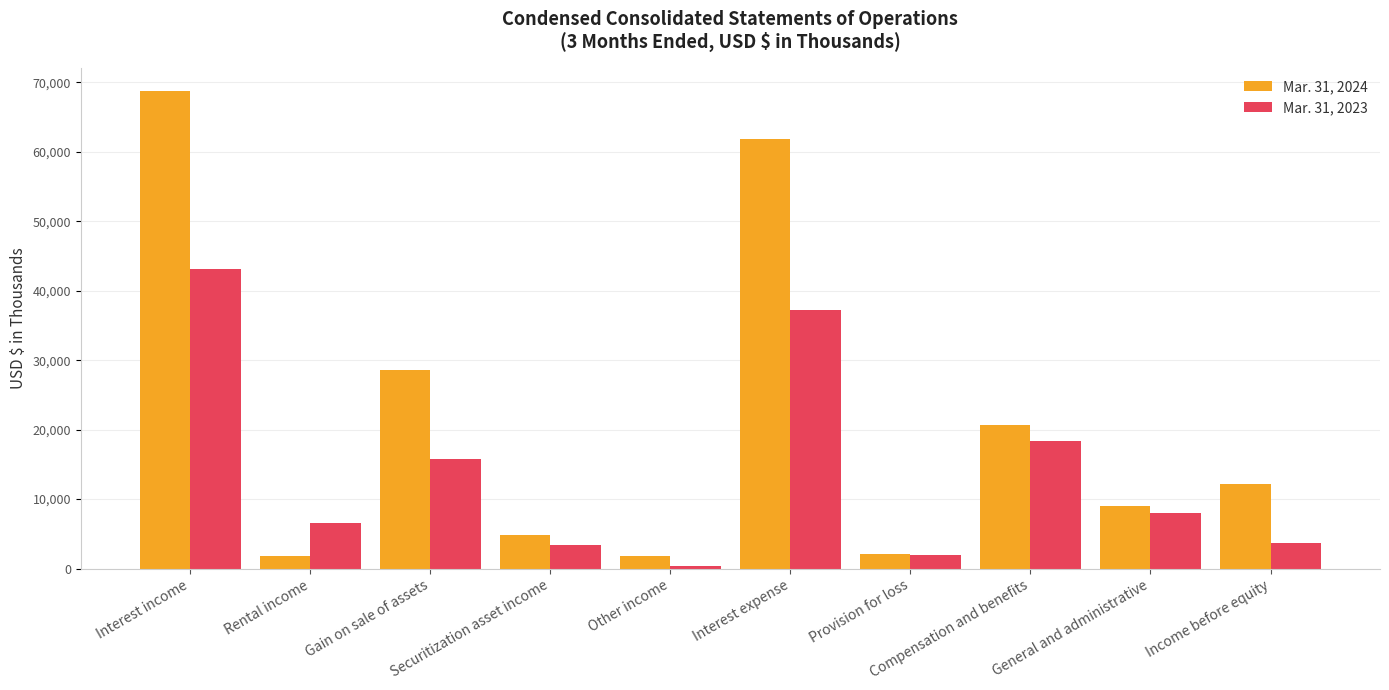

Between Rental income and Gain on sale of assets, which series saw the biggest shift?

Mar. 31, 2024